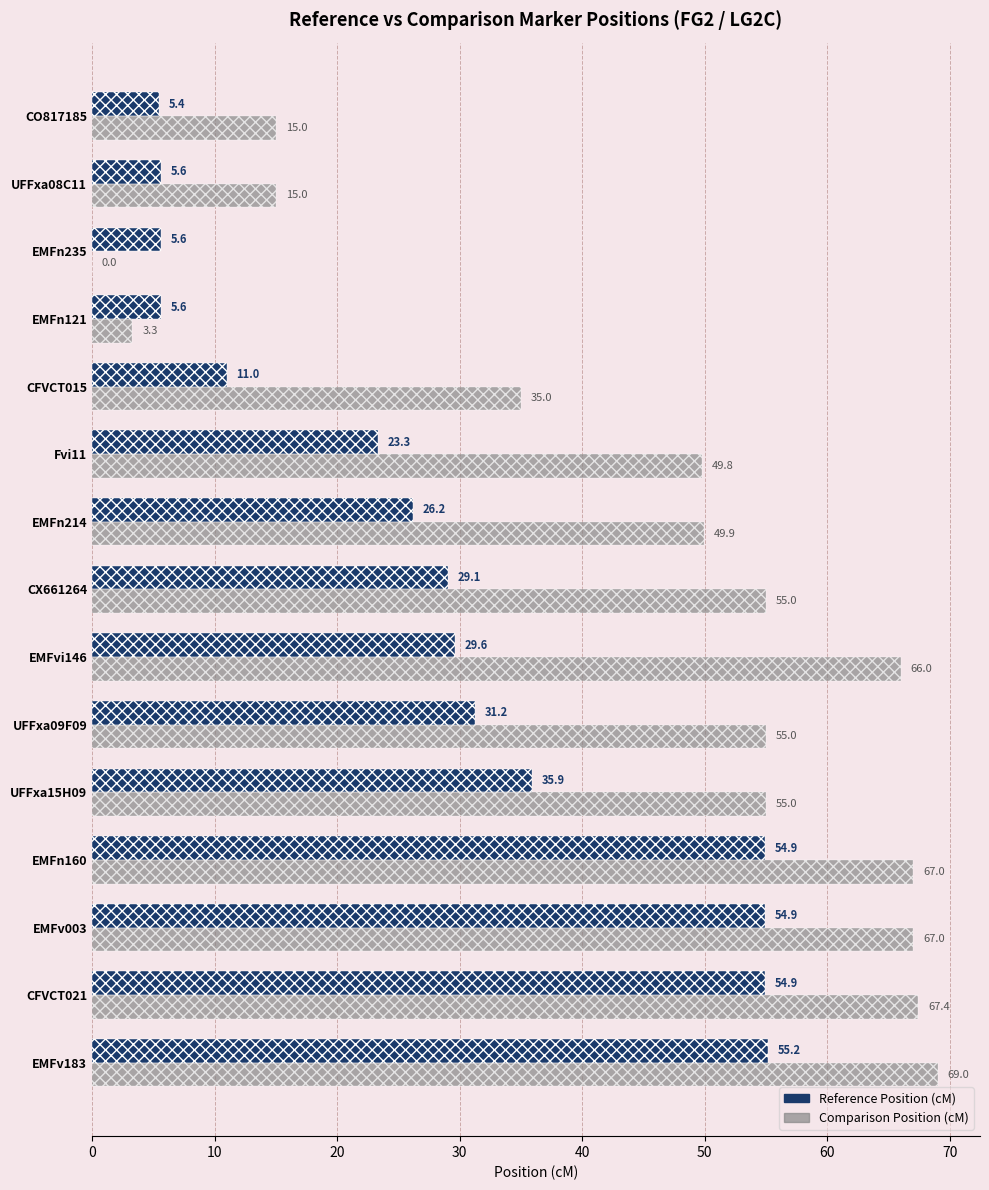

How many categories are shown in the chart?

15